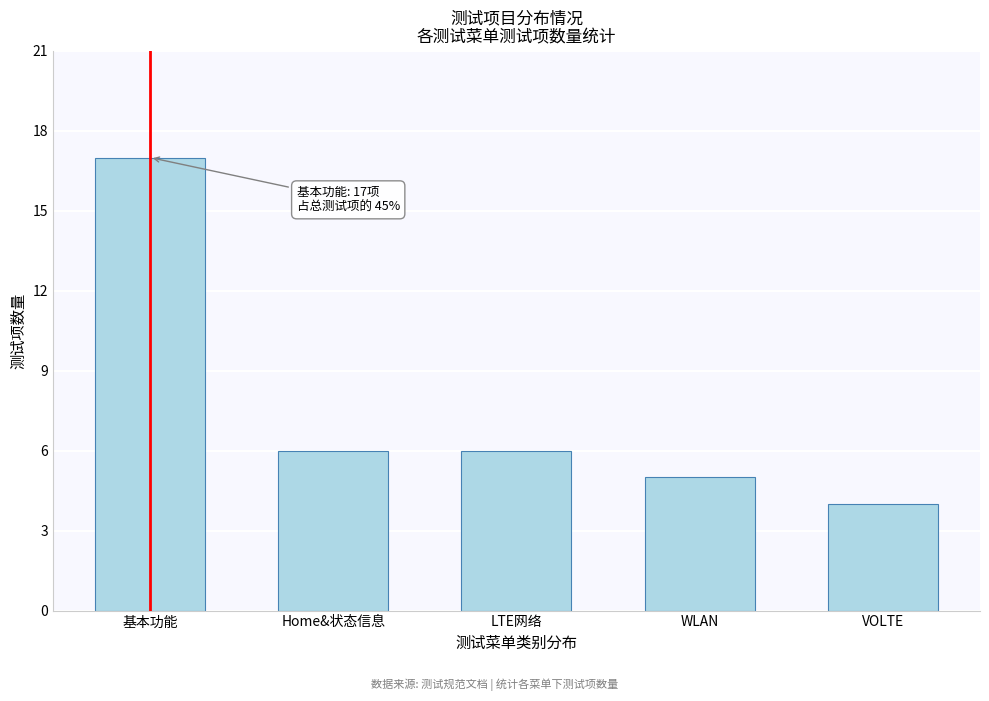

Reading right to left, what are all the values shown in this chart?

4	5	6	6	17